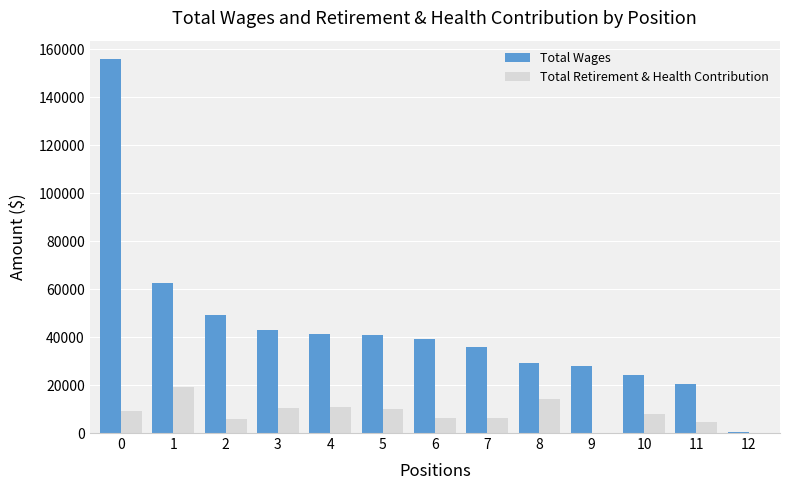

The Total Wages series shows 39372 at 6. True or false?

True